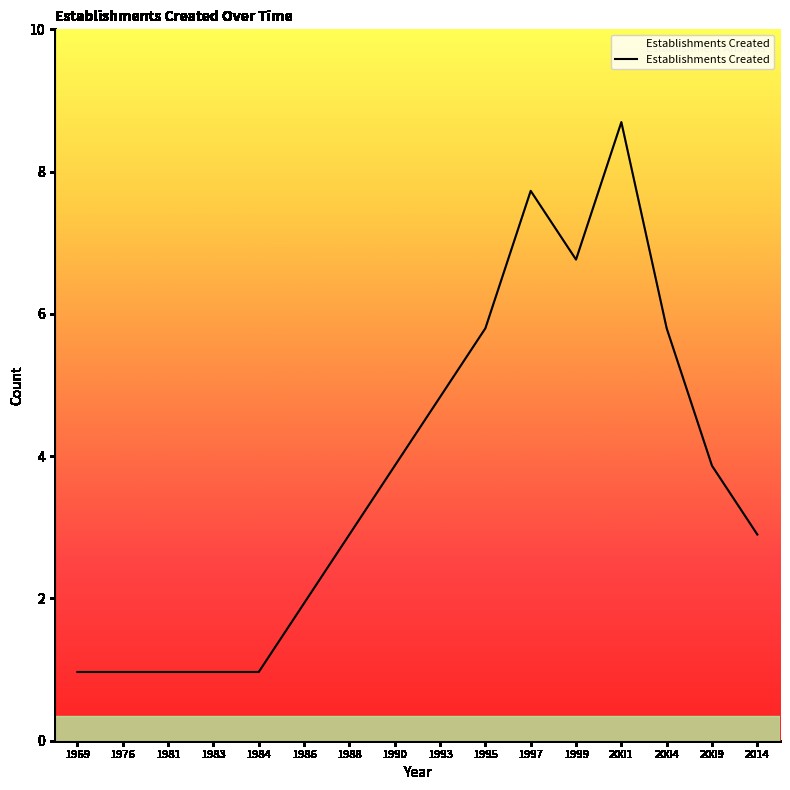

Where is the first local minimum?

1999